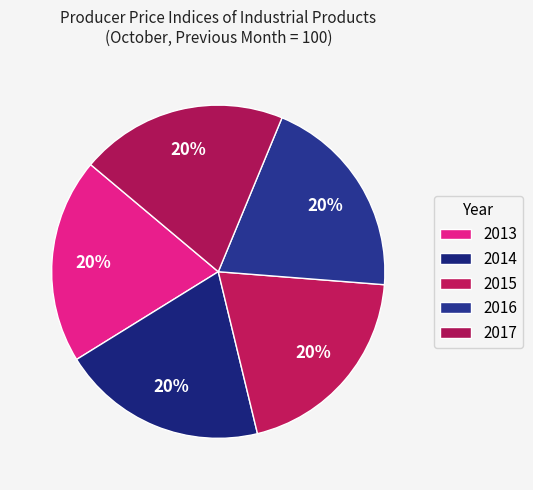

Count the number of slices in the pie.

5